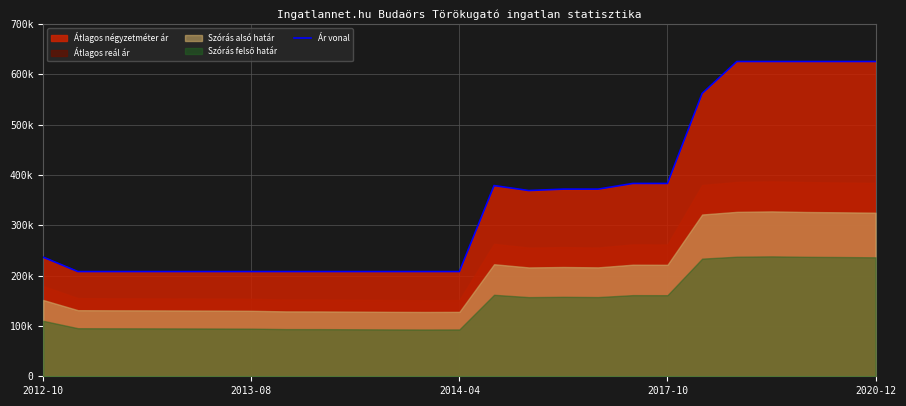

Does the chart display data point markers on the line(s)?

No